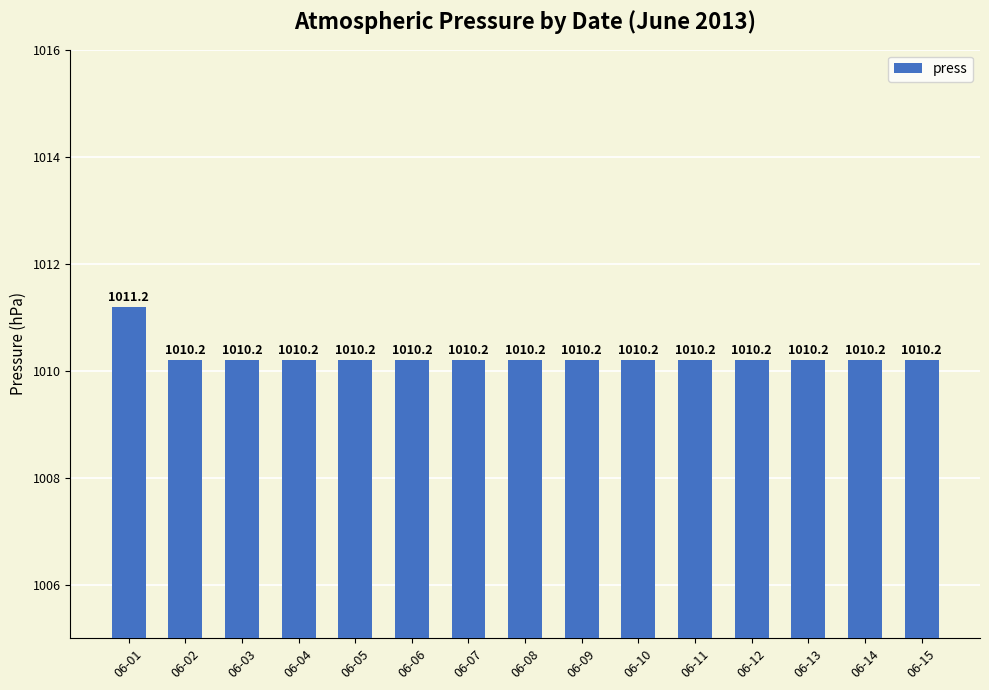

What is the sum of the values at 06-09 and 06-11?

2020.4